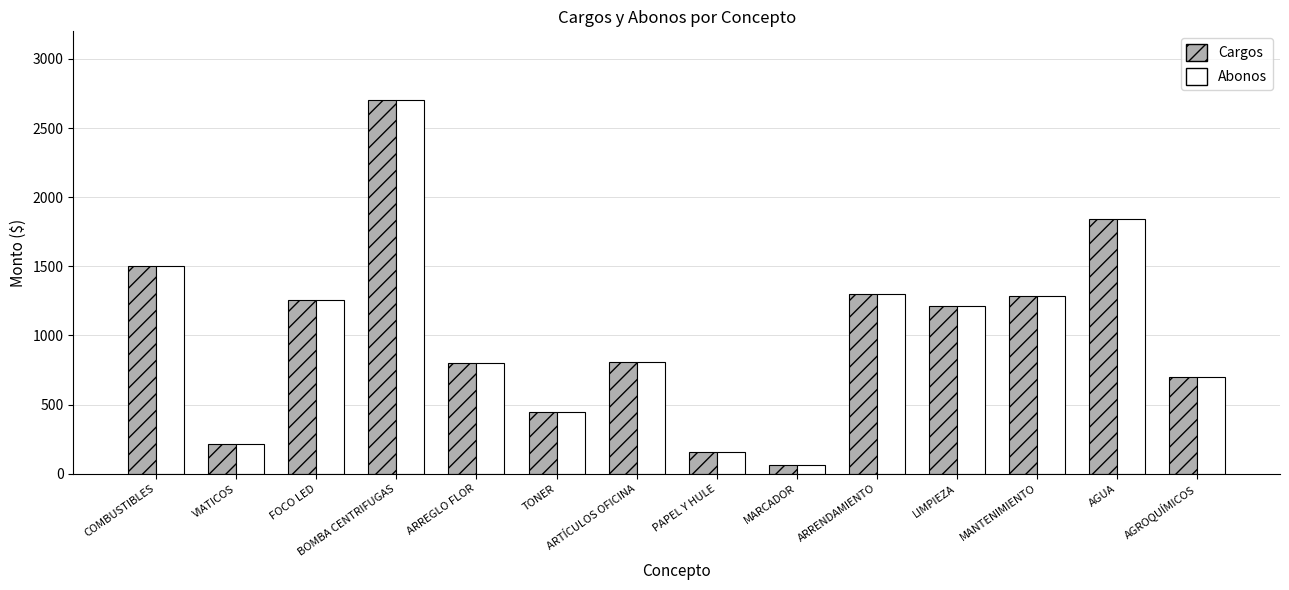

What is the sum of all Abonos values?

14288.0